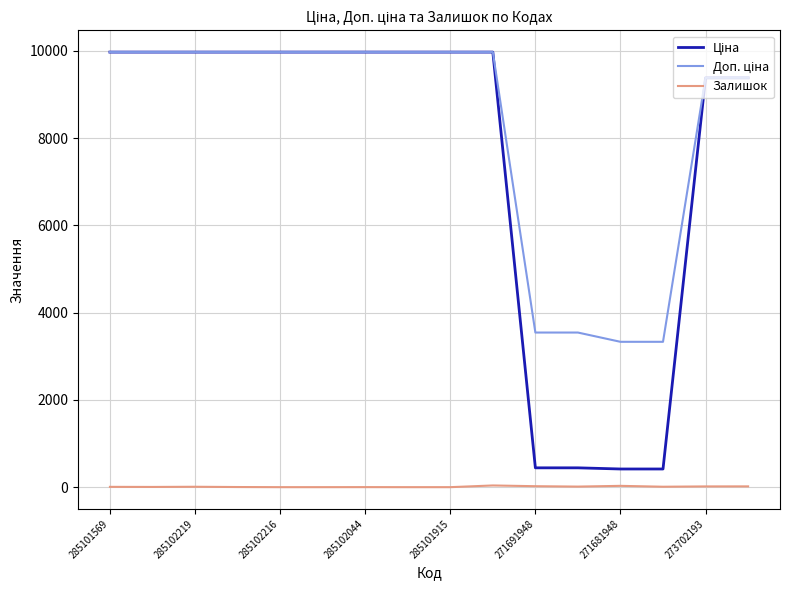

How many lines are shown in the chart?

3